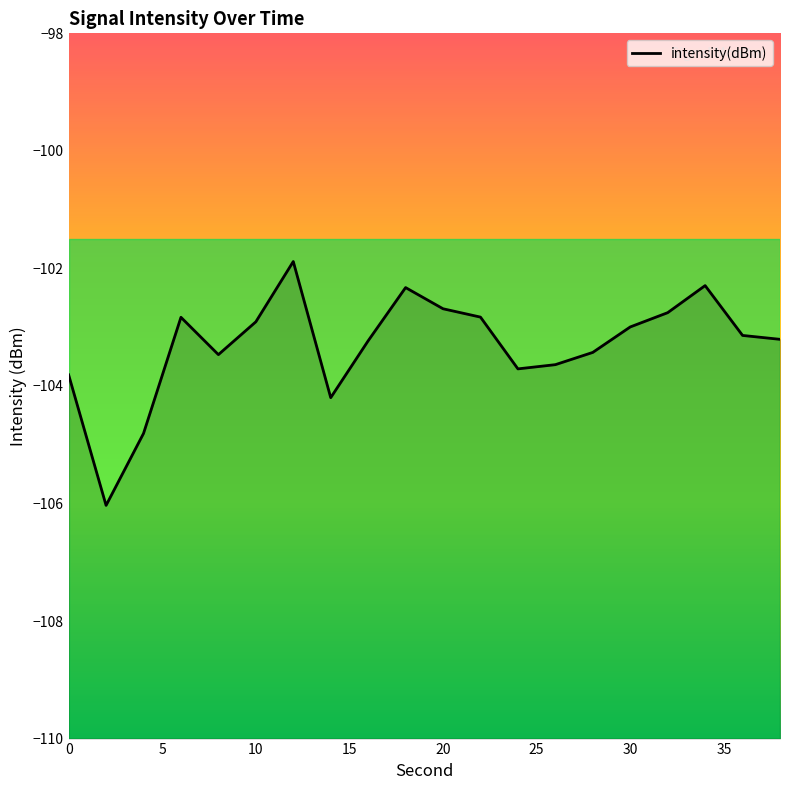

Where is the data nearest to the value -103?

30